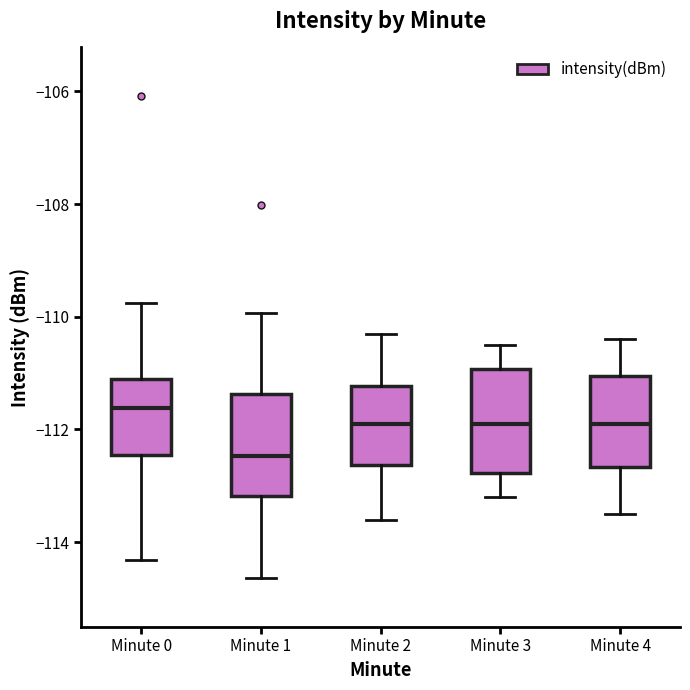

Where does the lower whisker of the box for Minute 4 end on the y-axis? The values are not printed on the chart, so give them approximately, as read against the axis.

-113.4